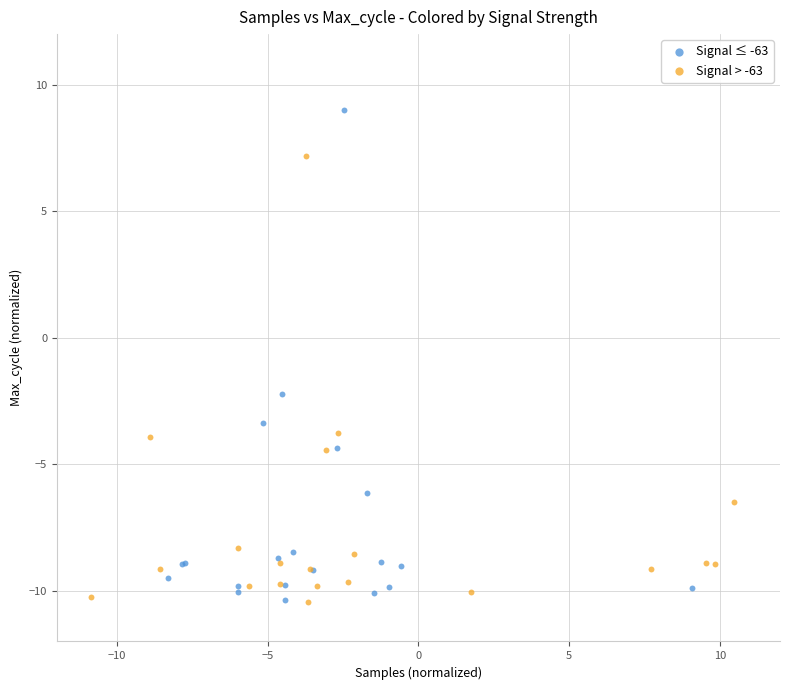

Which series has the widest spread of Y values?

Signal ≤ -63